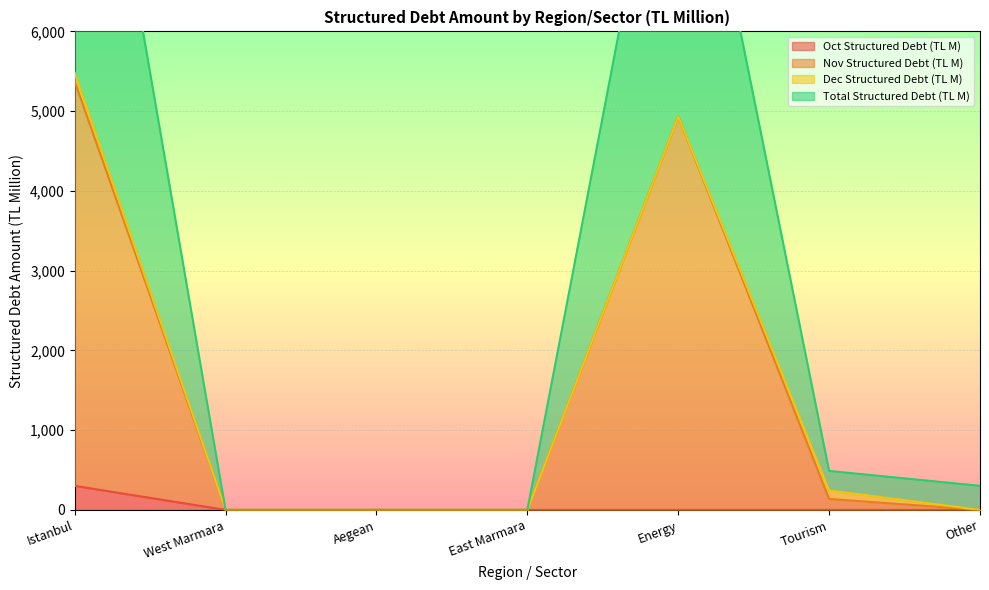

The Oct Structured Debt (TL M) series shows 0.0 at Energy. True or false?

True